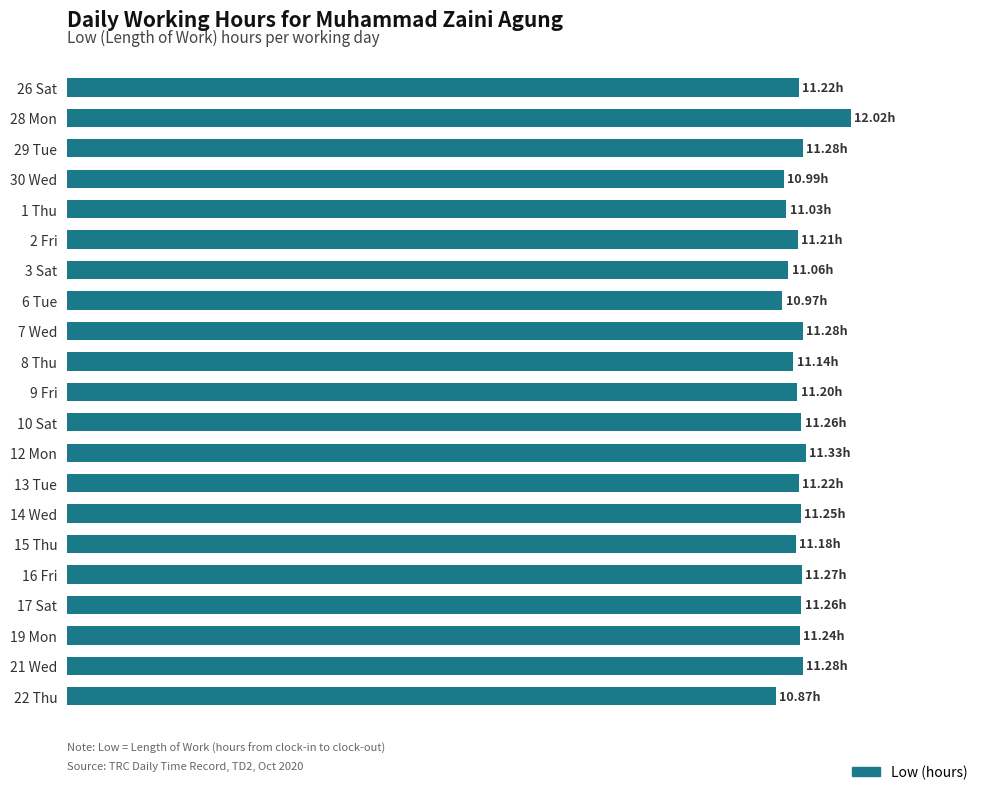

Does the chart contain any negative values?

No